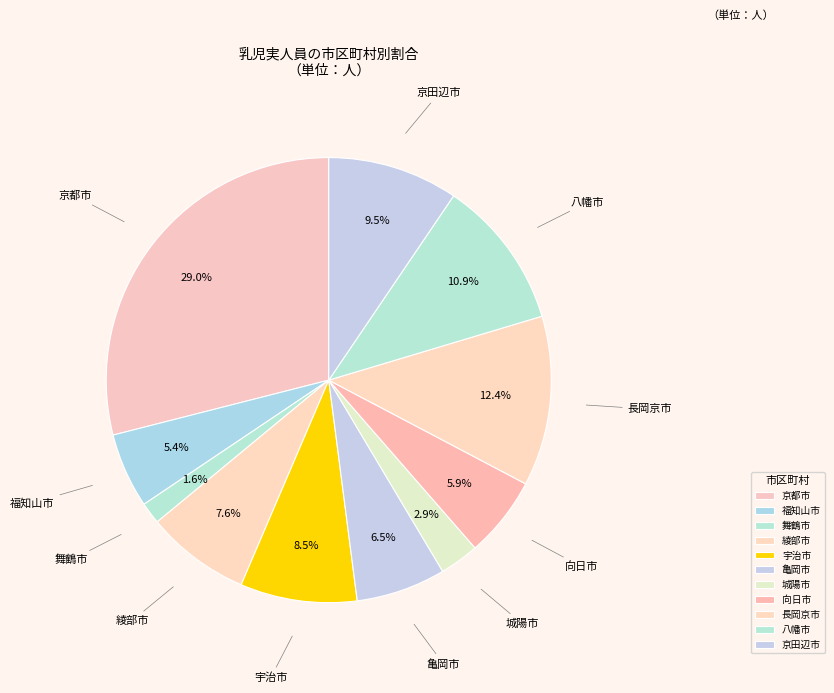

To the nearest percent, what is the combined percentage of 宇治市 and 福知山市?

14%